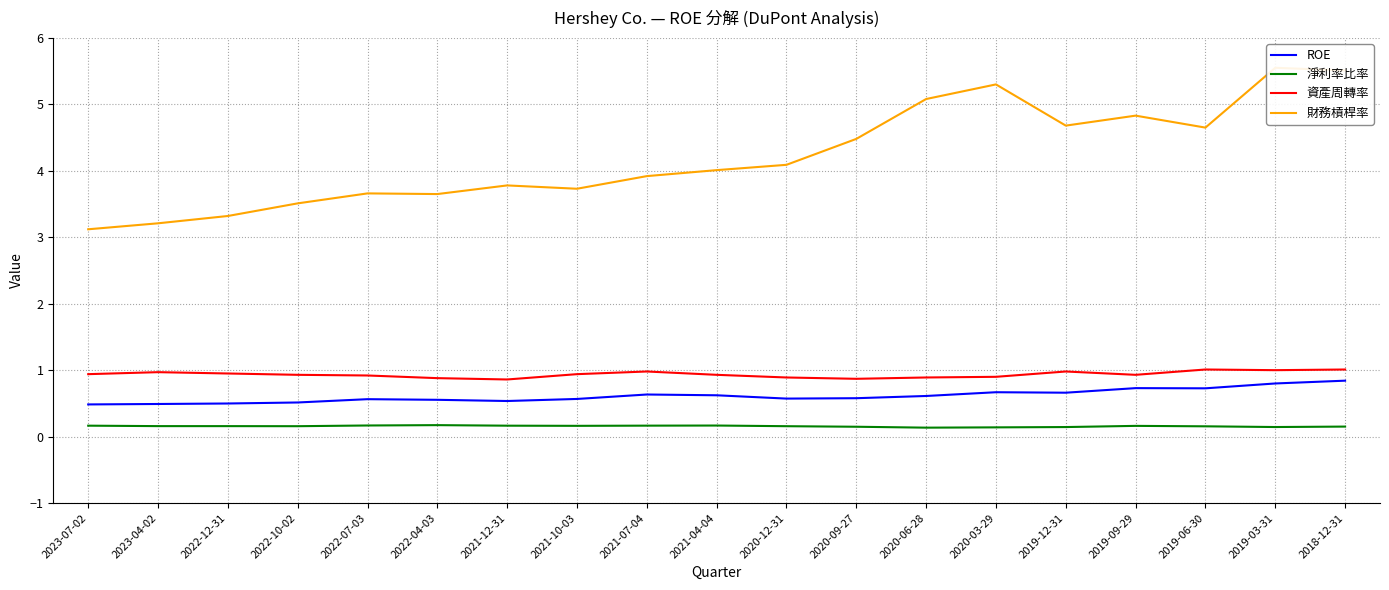

Reading left to right, transcribe all the data shown in this chart.

ROE: 2023-07-02=0.5	2023-04-02=0.5	2022-12-31=0.5	2022-10-02=0.5	2022-07-03=0.6	2022-04-03=0.6	2021-12-31=0.5	2021-10-03=0.6	2021-07-04=0.6	2021-04-04=0.6	2020-12-31=0.6	2020-09-27=0.6	2020-06-28=0.6	2020-03-29=0.7	2019-12-31=0.7	2019-09-29=0.7	2019-06-30=0.7	2019-03-31=0.8	2018-12-31=0.8
淨利率比率: 2023-07-02=0.2	2023-04-02=0.2	2022-12-31=0.2	2022-10-02=0.2	2022-07-03=0.2	2022-04-03=0.2	2021-12-31=0.2	2021-10-03=0.2	2021-07-04=0.2	2021-04-04=0.2	2020-12-31=0.2	2020-09-27=0.1	2020-06-28=0.1	2020-03-29=0.1	2019-12-31=0.1	2019-09-29=0.2	2019-06-30=0.2	2019-03-31=0.1	2018-12-31=0.2
資產周轉率: 2023-07-02=0.9	2023-04-02=1.0	2022-12-31=0.9	2022-10-02=0.9	2022-07-03=0.9	2022-04-03=0.9	2021-12-31=0.9	2021-10-03=0.9	2021-07-04=1.0	2021-04-04=0.9	2020-12-31=0.9	2020-09-27=0.9	2020-06-28=0.9	2020-03-29=0.9	2019-12-31=1.0	2019-09-29=0.9	2019-06-30=1.0	2019-03-31=1.0	2018-12-31=1.0
財務槓桿率: 2023-07-02=3.1	2023-04-02=3.2	2022-12-31=3.3	2022-10-02=3.5	2022-07-03=3.7	2022-04-03=3.6	2021-12-31=3.8	2021-10-03=3.7	2021-07-04=3.9	2021-04-04=4.0	2020-12-31=4.1	2020-09-27=4.5	2020-06-28=5.1	2020-03-29=5.3	2019-12-31=4.7	2019-09-29=4.8	2019-06-30=4.7	2019-03-31=5.5	2018-12-31=5.5